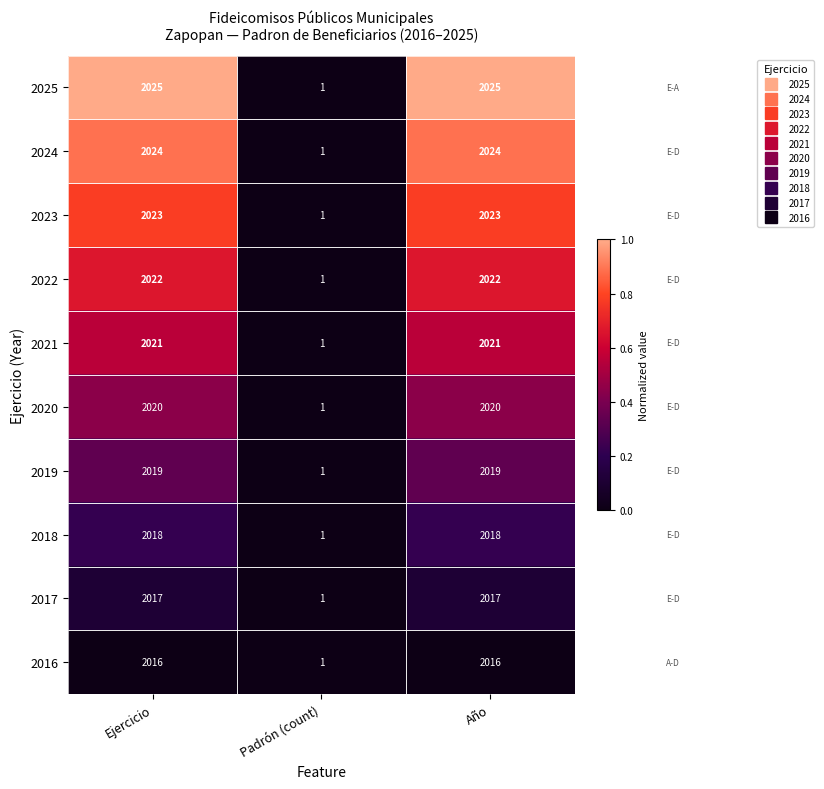

Is it true that 2024 equals 2024 at Ejercicio?

True